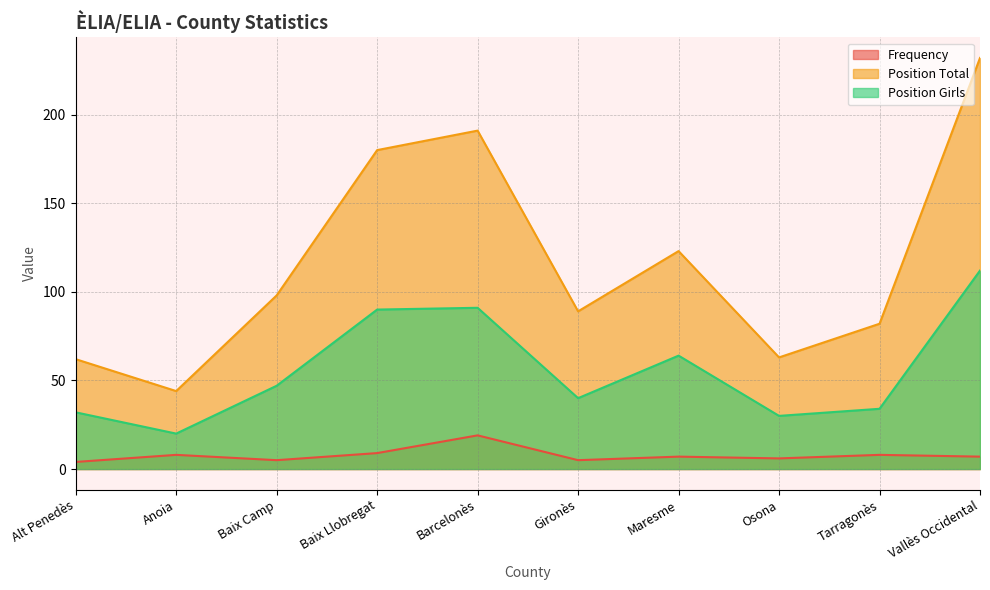

In Position Total, how many points are lower than both neighbors (excluding endpoints)?

3